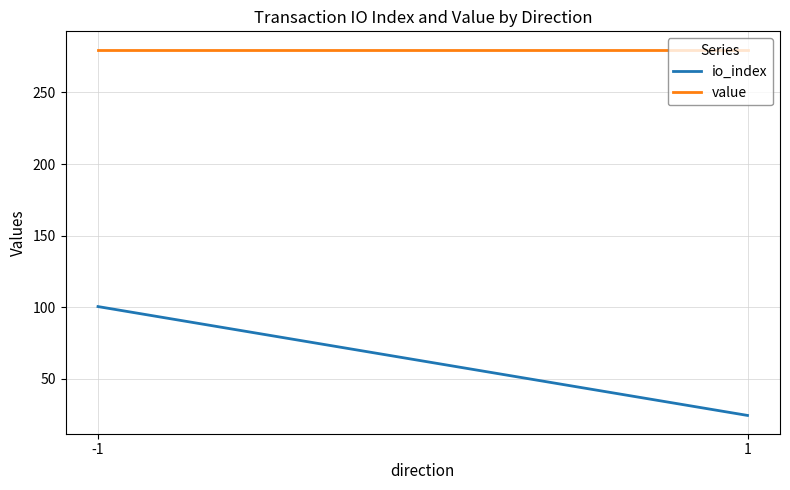

The value of io_index at 1 is 33.2. True or false?

False